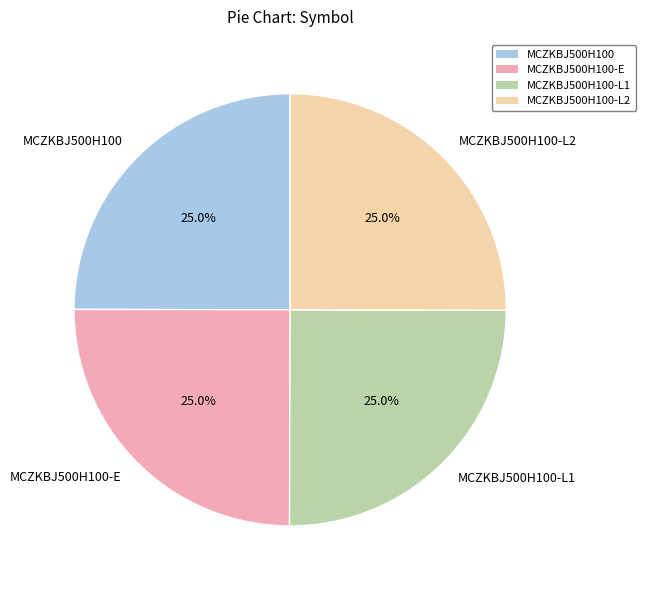

True or false: MCZKBJ500H100-L1 accounts for 25% of the total.

True